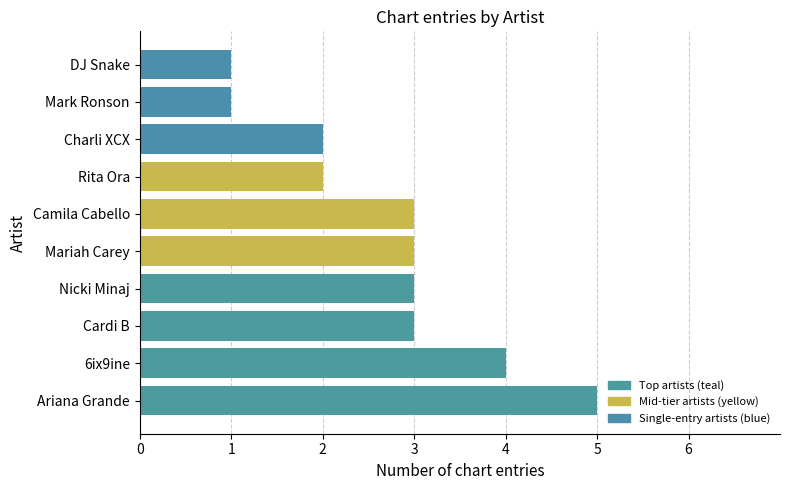

How many bars are there in total?

10